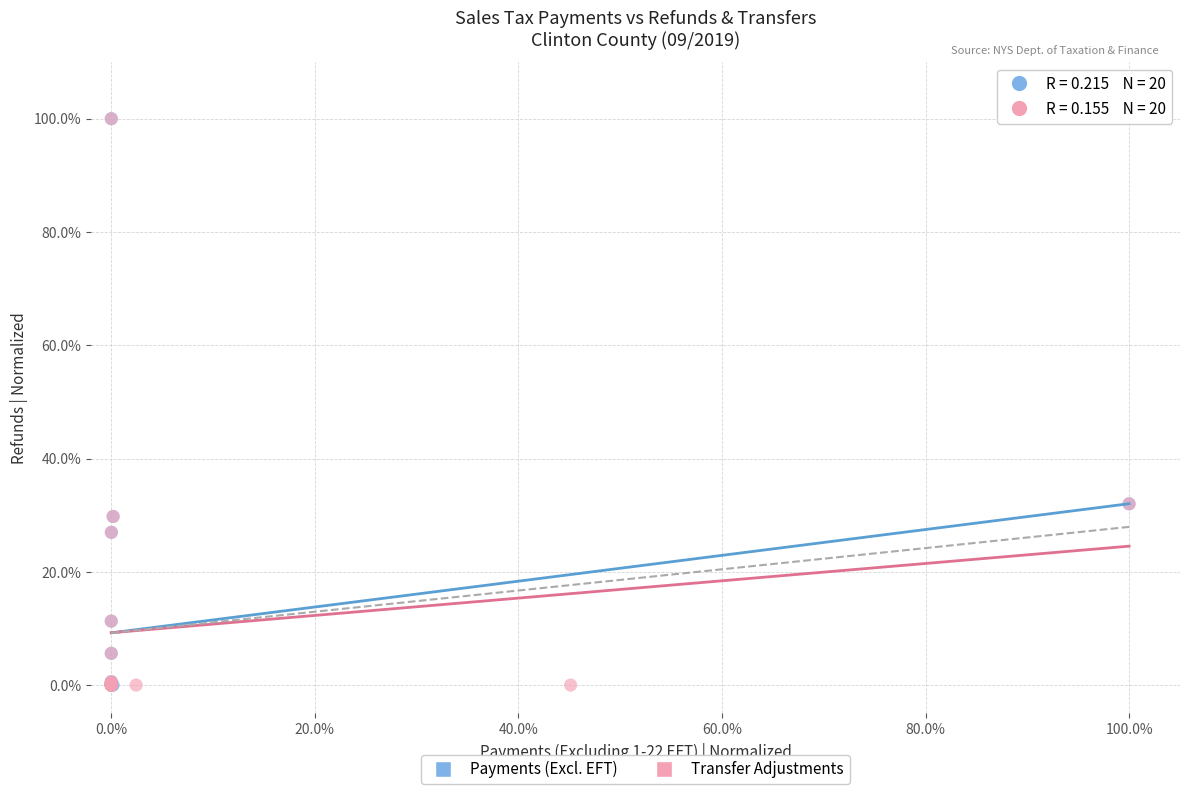

What are all the series names shown in the legend?

Payments (Excl. EFT), Transfer Adjustments